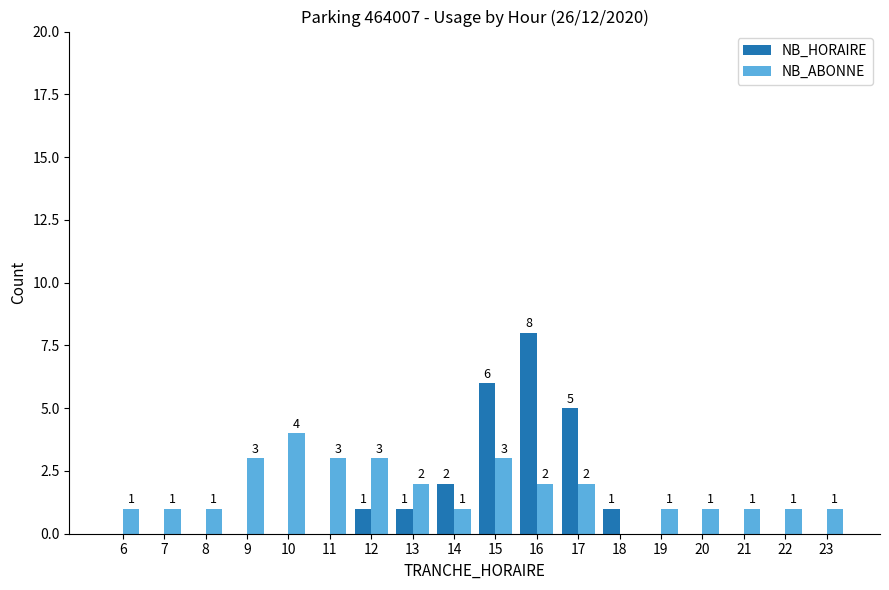

How many NB_ABONNE values are between 1 and 3?

16